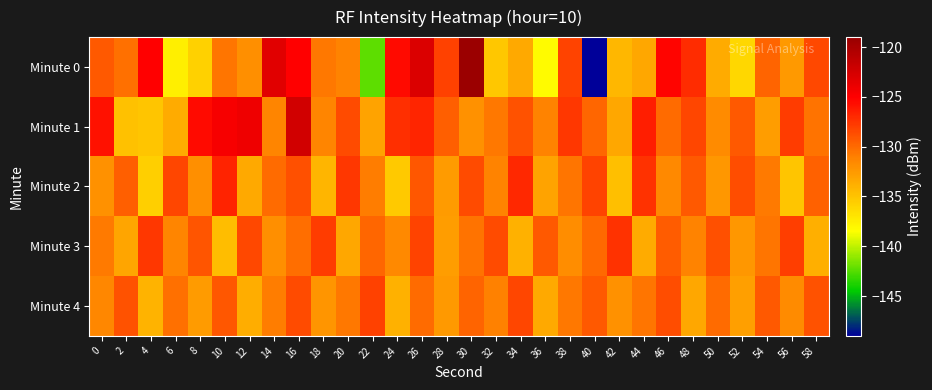

What is the total value across all series at 46?

-645.1